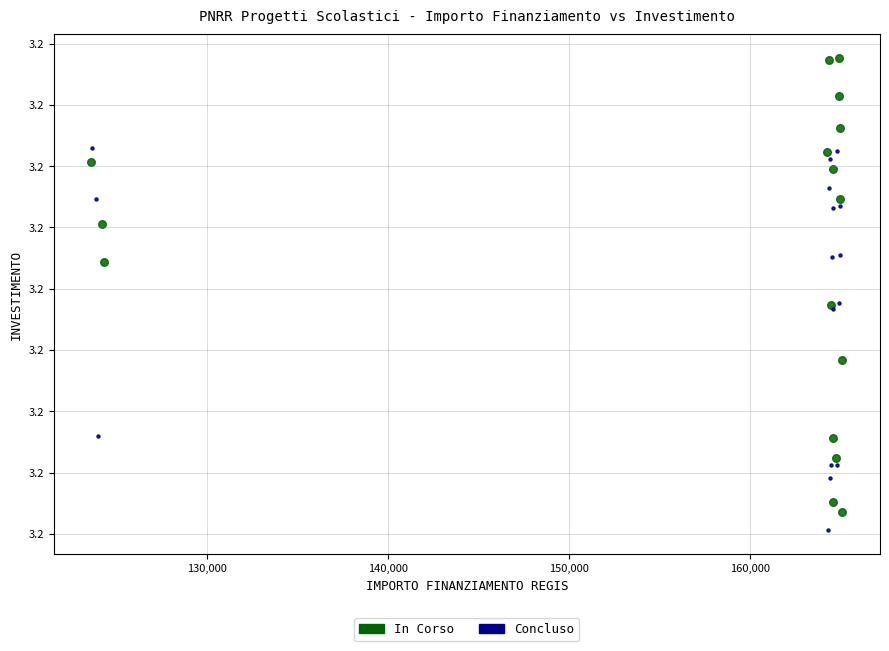

Which series has the widest spread of Y values?

In Corso